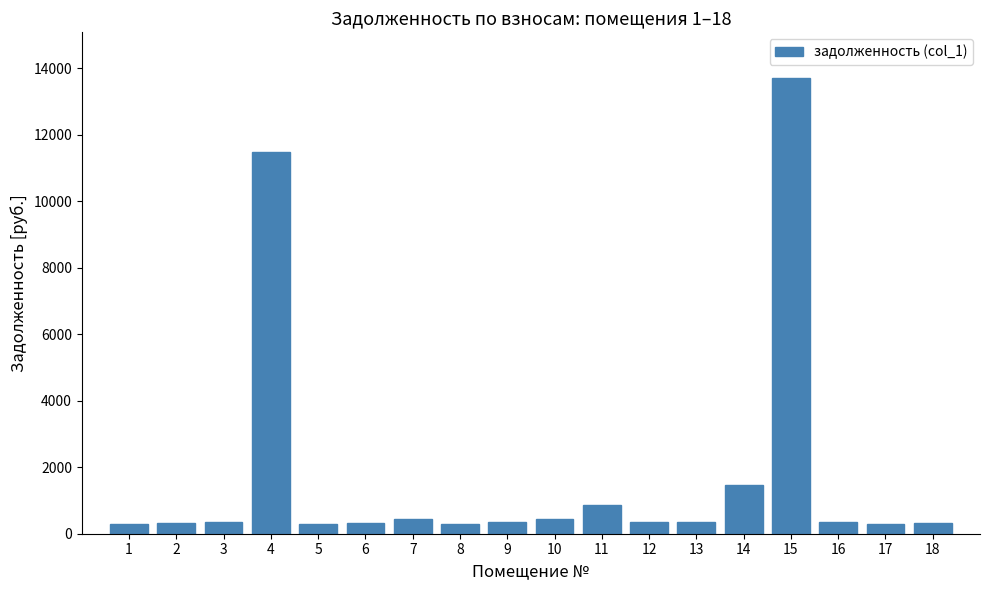

Is it true that the value at 16 is 360.7?

True